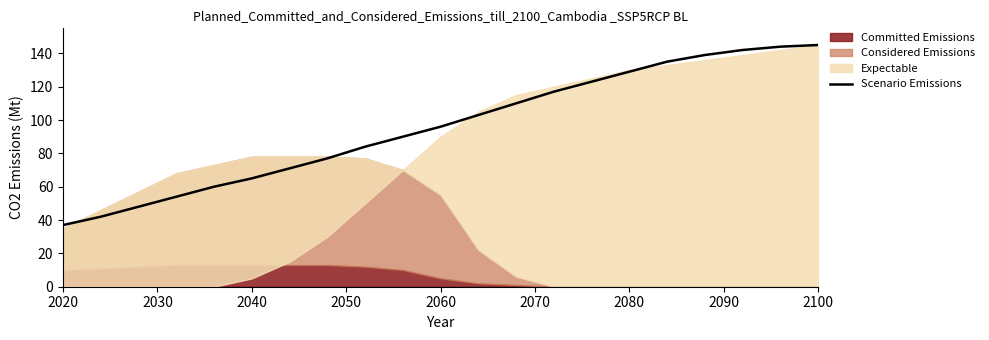

True or false: Scenario Emissions has a value of 37 at 2020.

True